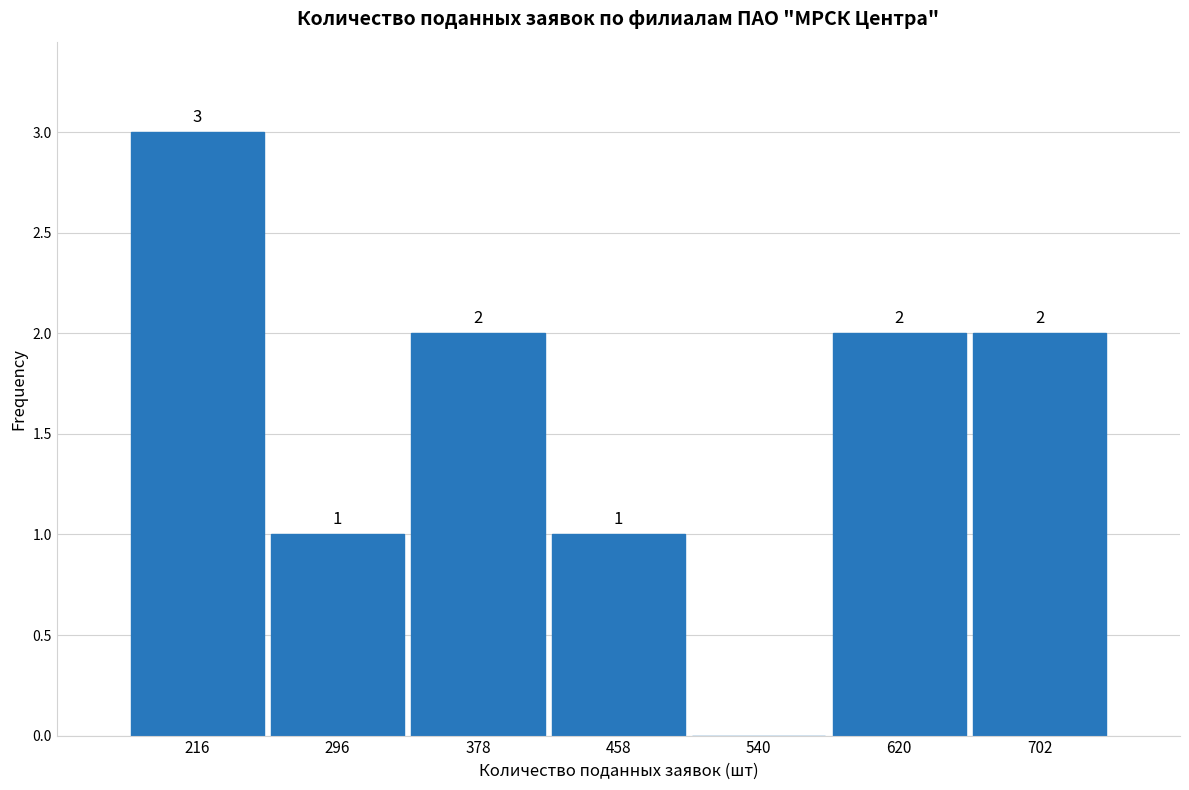

Over which range of the x-axis is the bar tallest?

175 to 256